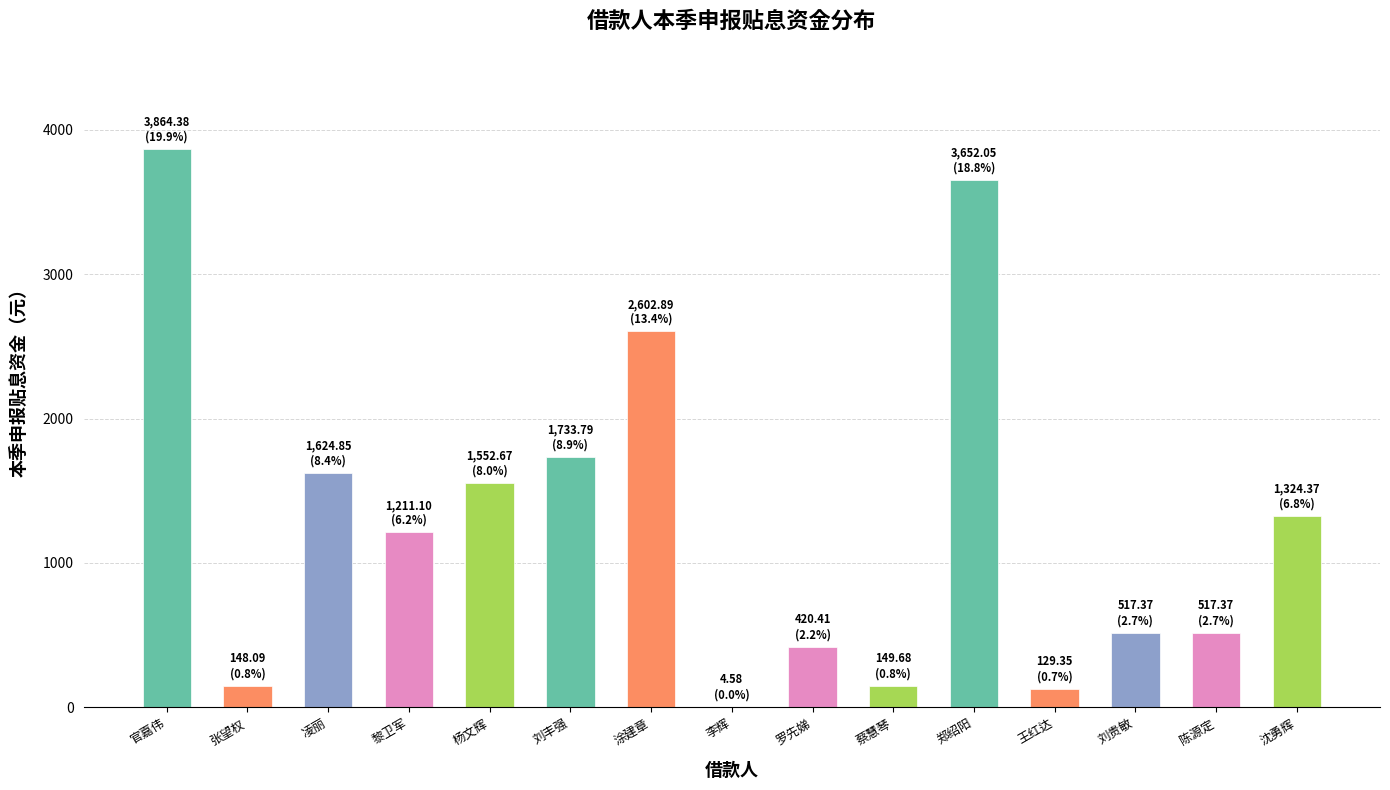

True or false: the data shows 679.5 at 刘贵敏.

False